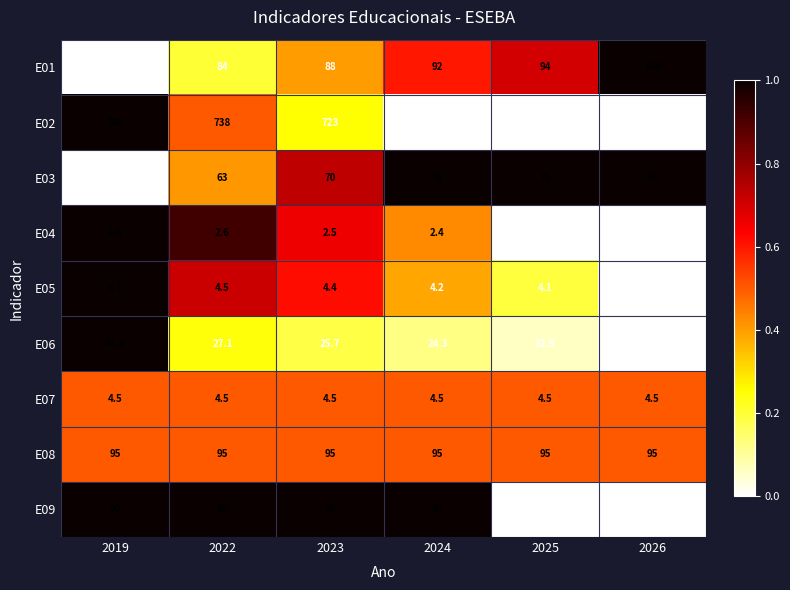

What is the difference between the maximum and minimum values in the E02 series?

60.0